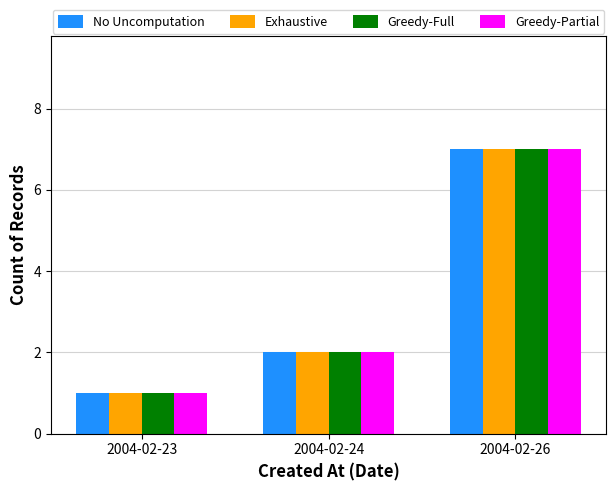

Does the chart contain stacked bars?

No